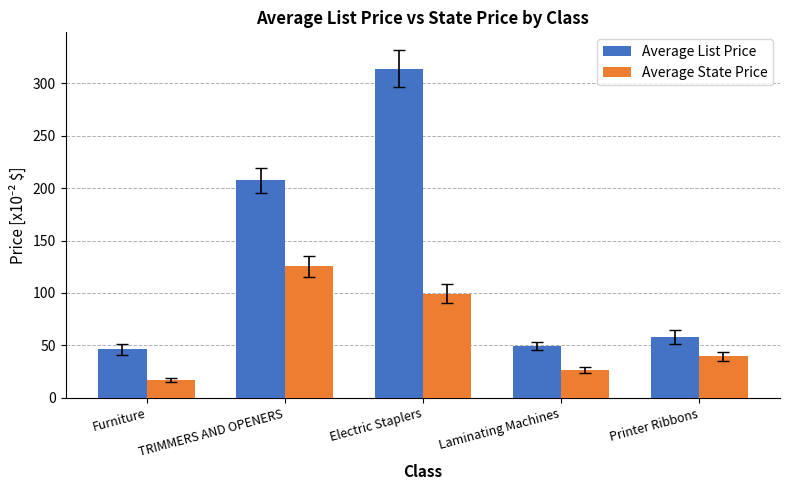

The value of Average State Price at Furniture is 6.0. True or false?

False